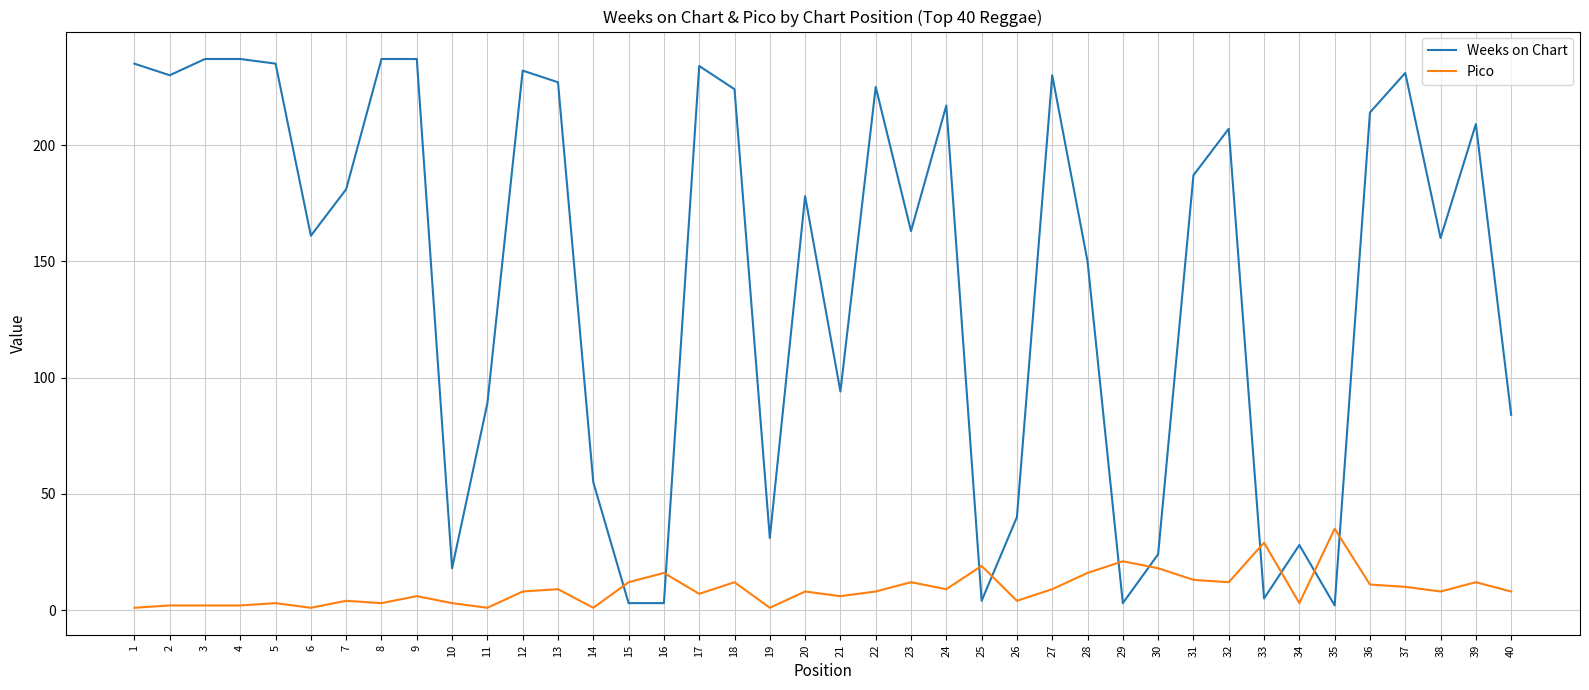

At how many categories does at least one series exceed 50?

29